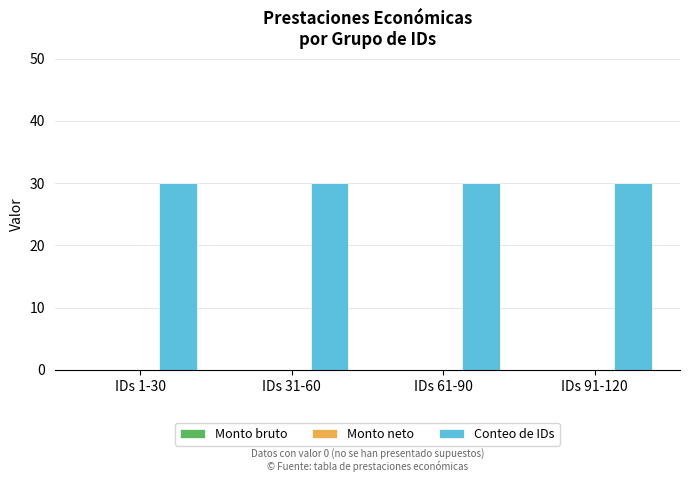

Reading left to right, what are all the values shown in this chart?

Monto bruto: 0	0	0	0
Monto neto: 0	0	0	0
Conteo de IDs: 30	30	30	30